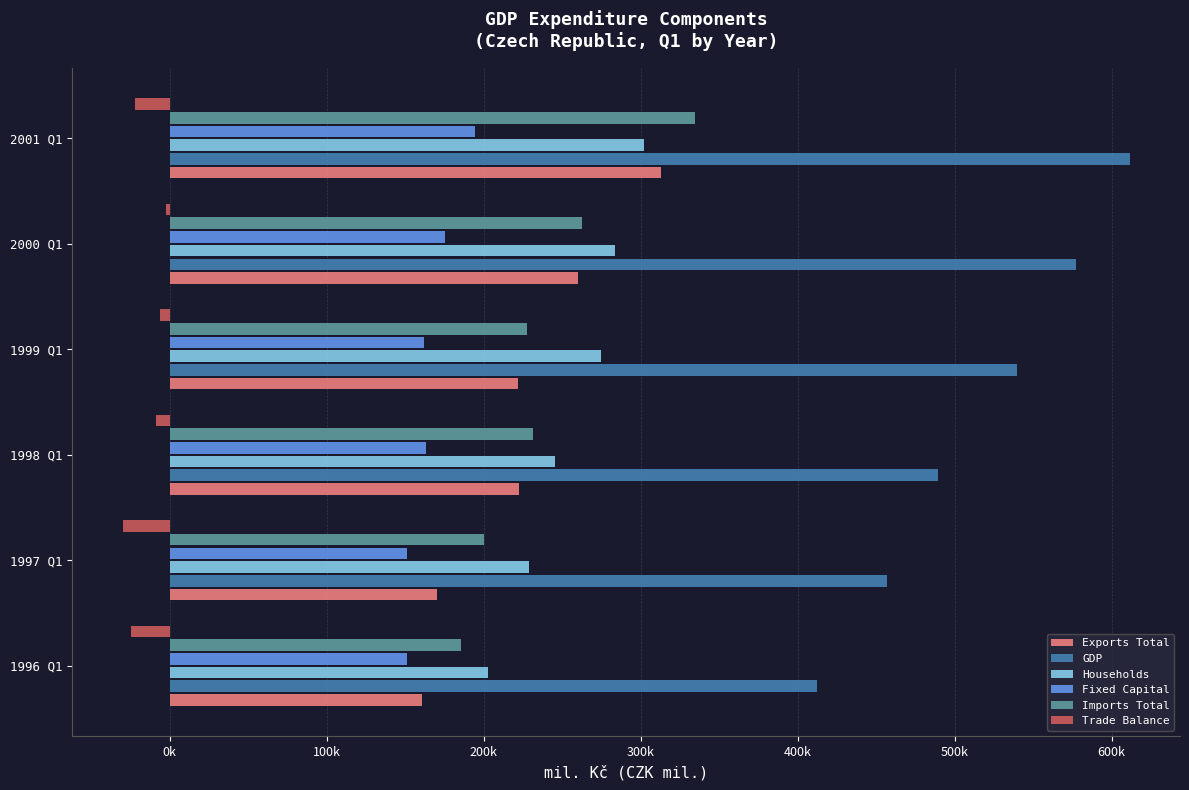

List the series in order of their peak value, lowest first.

Trade Balance, Fixed Capital, Households, Exports Total, Imports Total, GDP